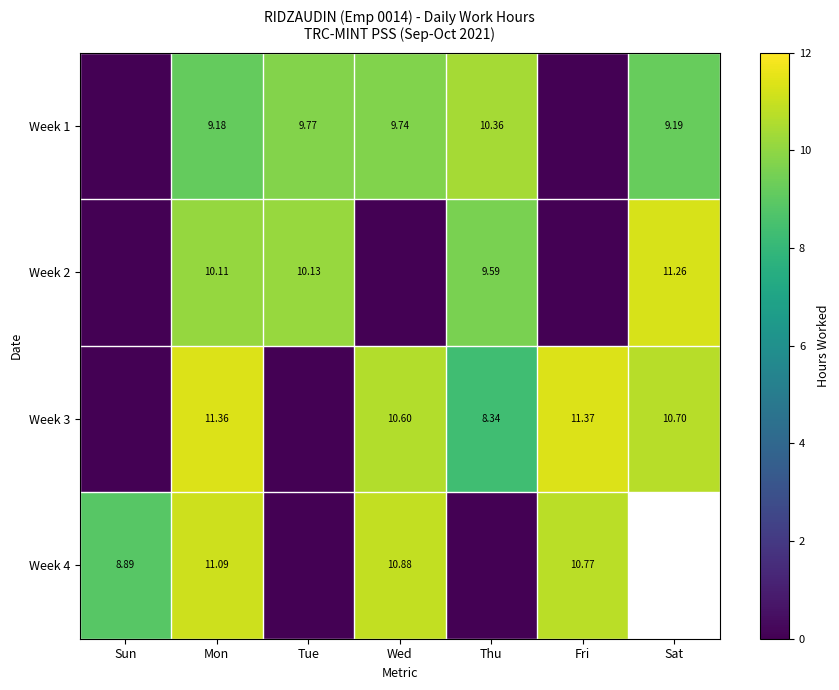

Is the value of Week 4 at Mon greater than the value of Week 3 at Sat?

Yes